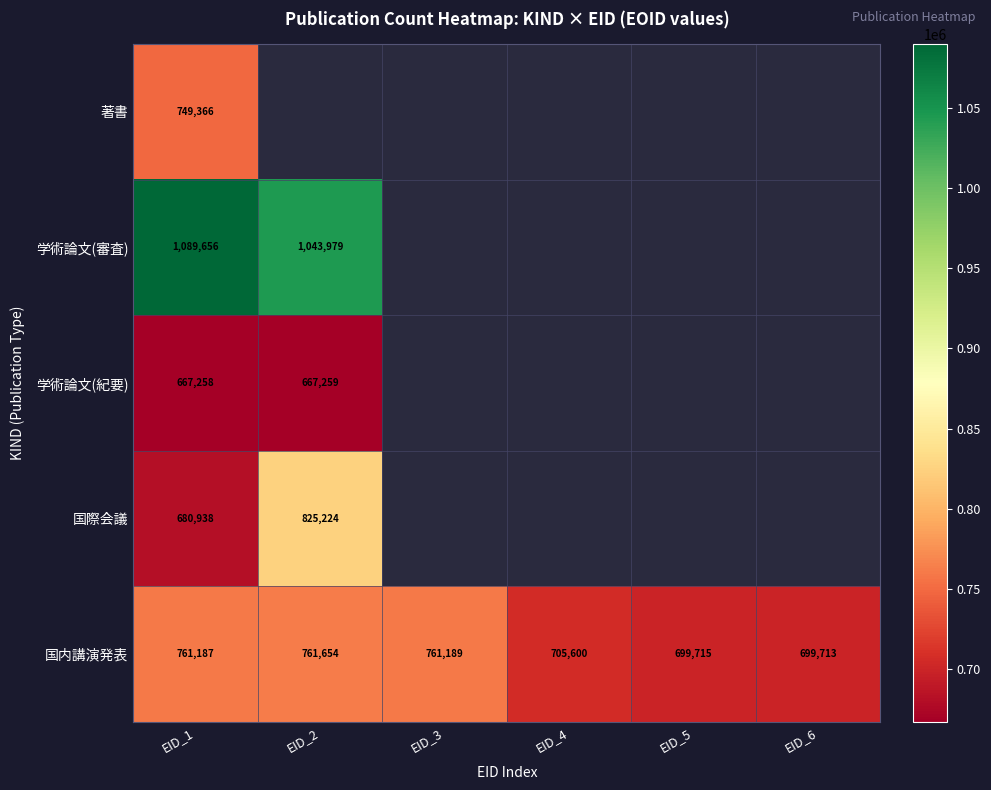

True or false: 学術論文(紀要) has a value of 667258 at EID_1.

True